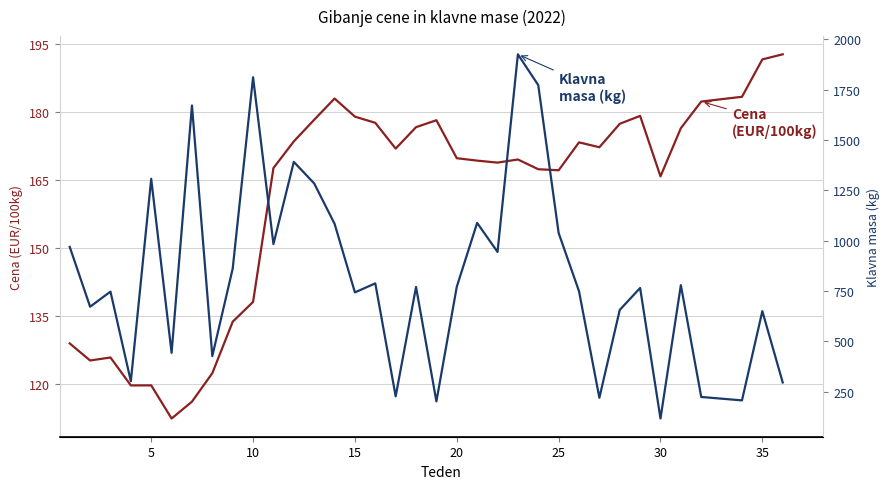

Which series has the largest total across all categories?

Klavna masa (kg)